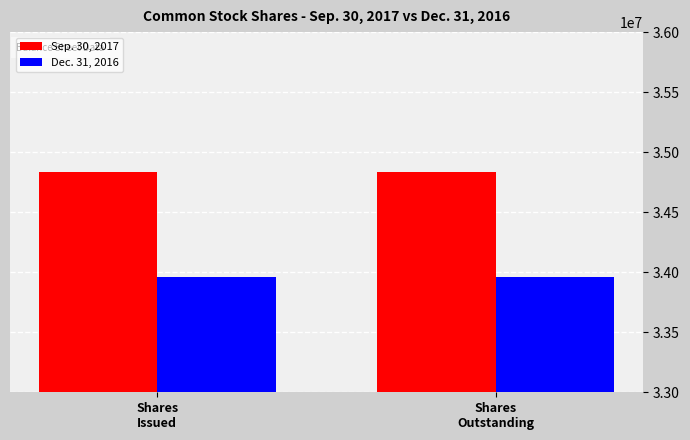

Which series has the largest total across all categories?

Sep. 30, 2017